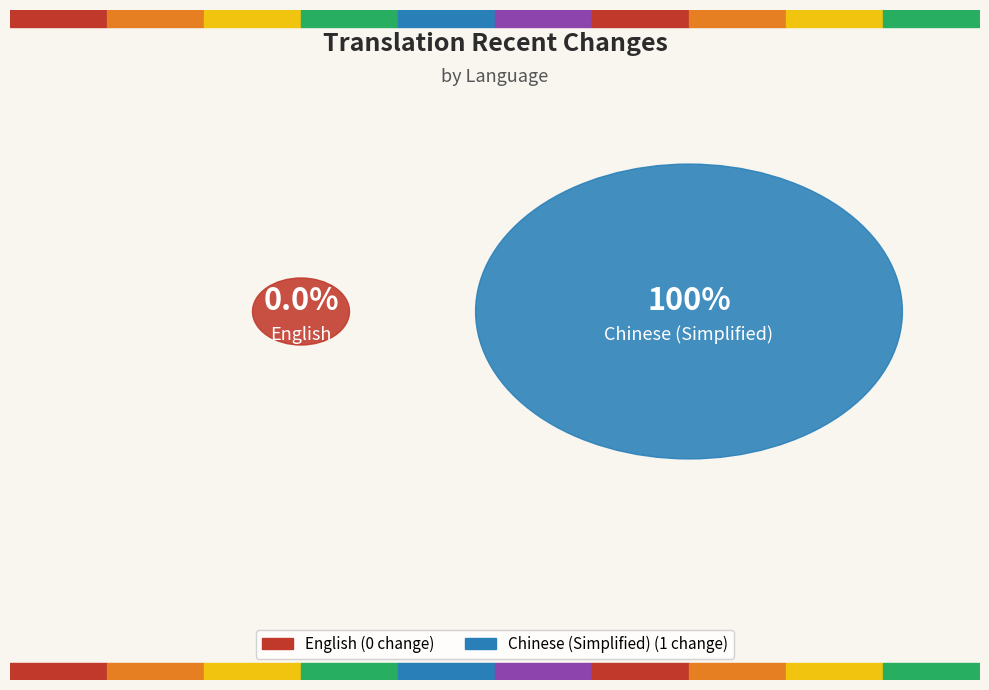

How many slices are in this pie chart?

2